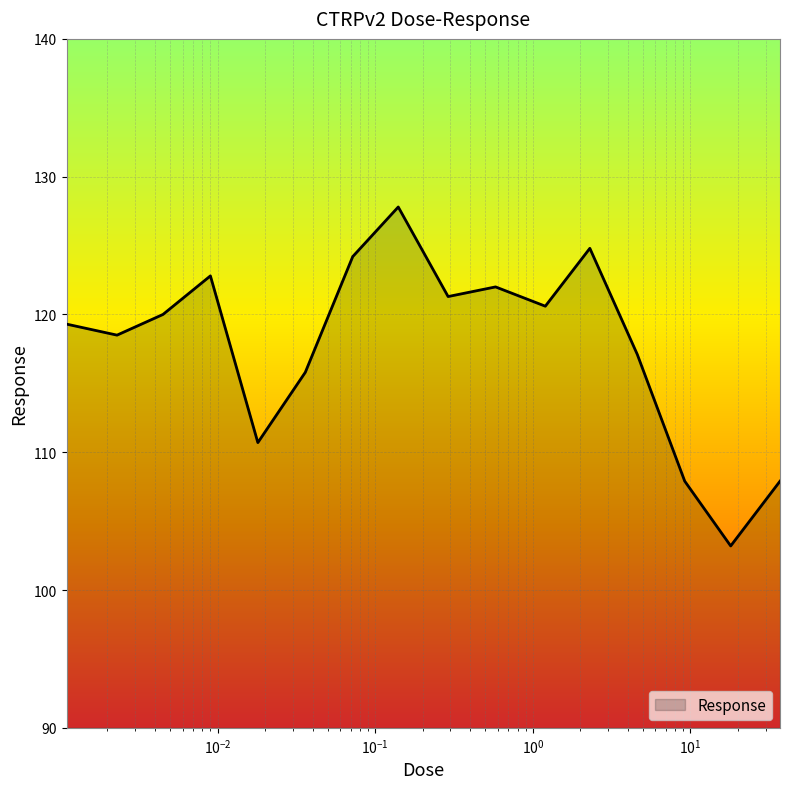

Does the chart have visible grid lines?

Yes